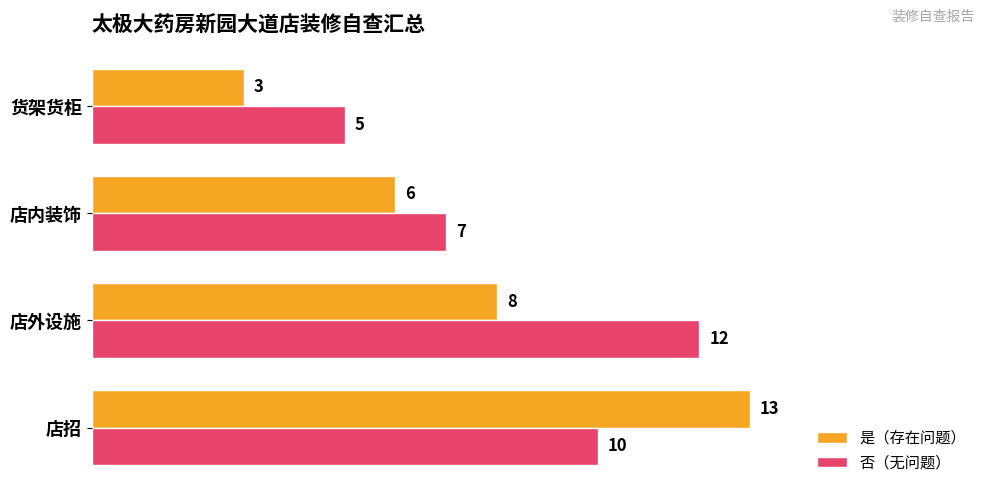

What is the highest value of the 否（无问题） series?

12